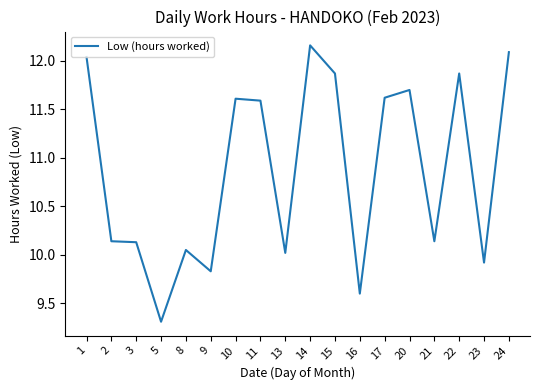

At which label is the value closest to 10?

13